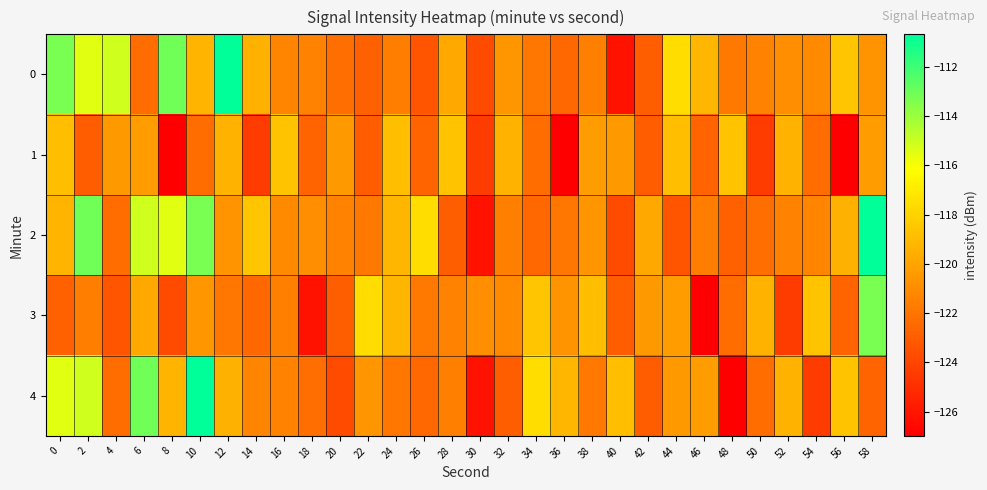

What is the total value across all series at 38?

-603.1